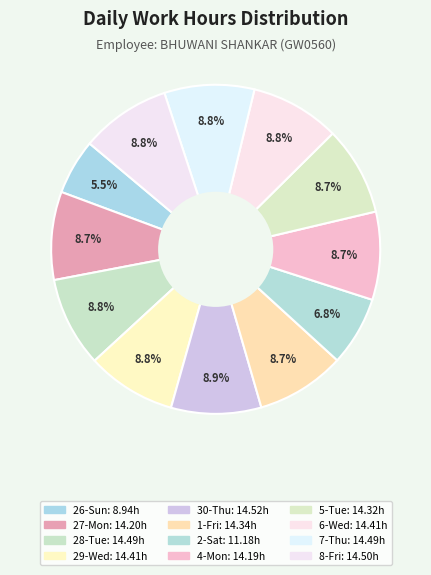

Between 7-Thu and 6-Wed, which is larger?

7-Thu